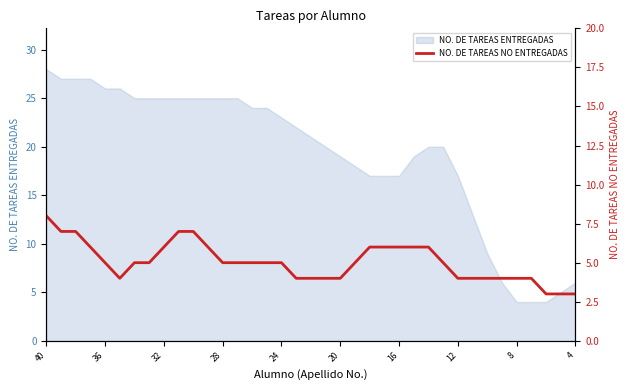

What is the highest value of the NO. DE TAREAS ENTREGADAS series?

28